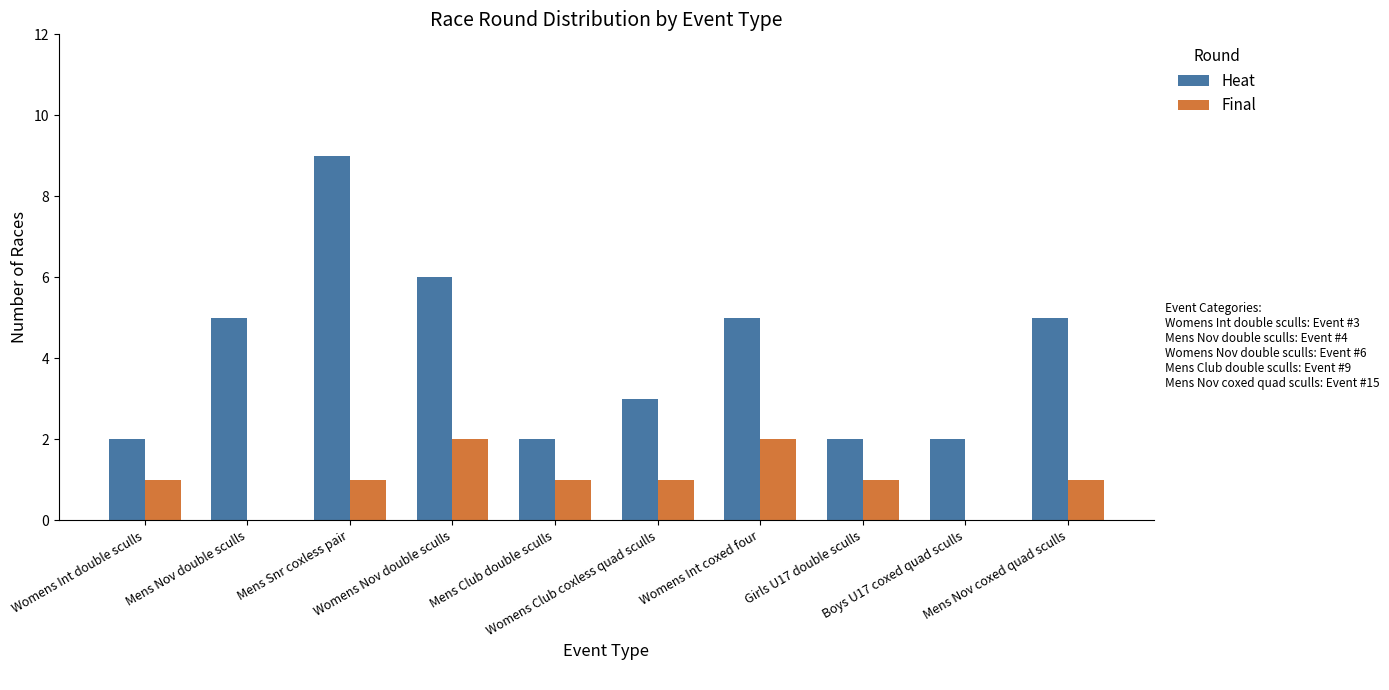

At which category is the sum across all series the highest?

Mens Snr coxless pair